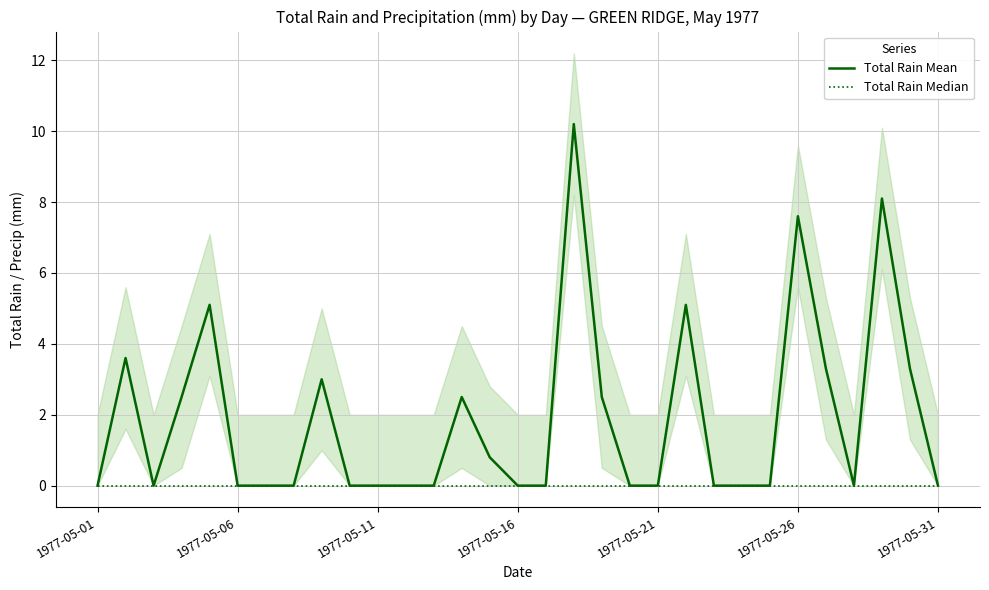

The Total Rain Median series shows 0.0 at 23. True or false?

True